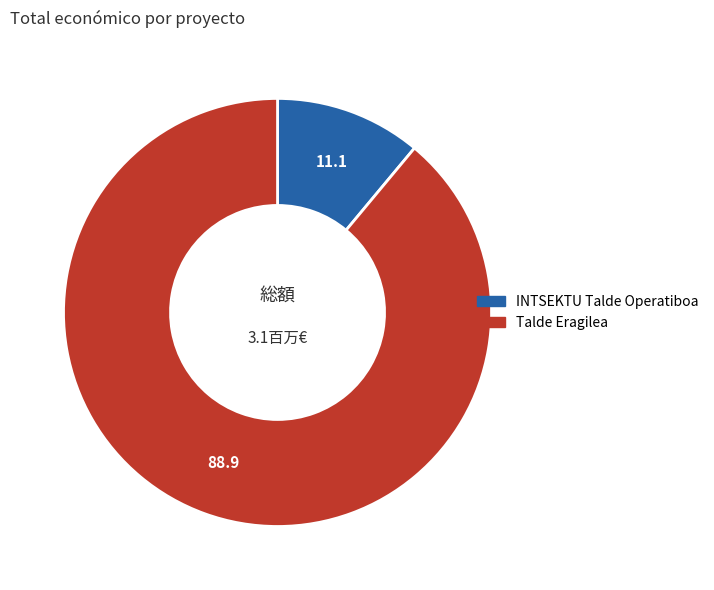

Do Talde Eragilea and INTSEKTU Talde Operatiboa together represent more than half of the pie?

Yes